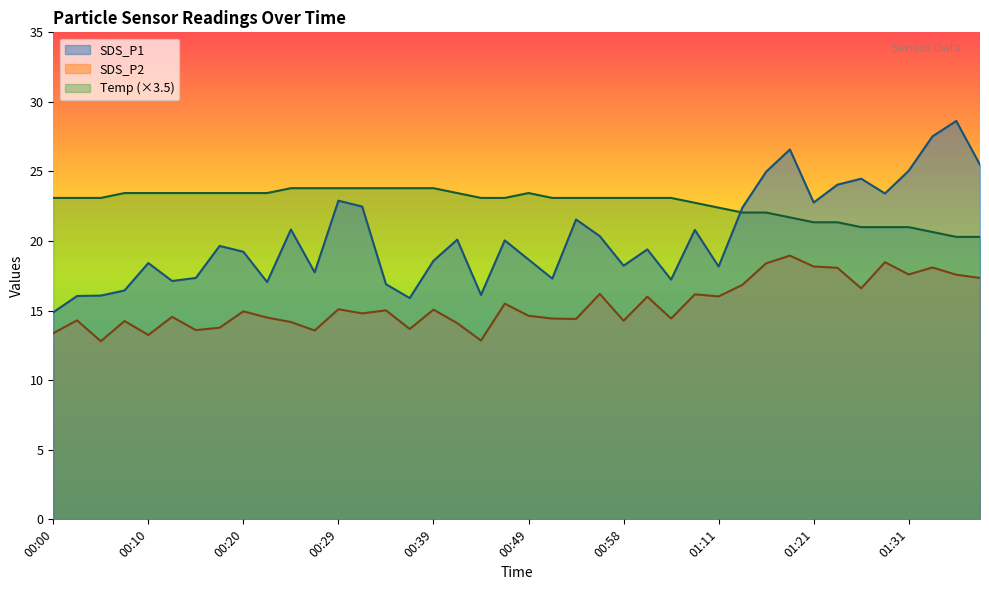

At which category is the sum across all series the highest?

01:19